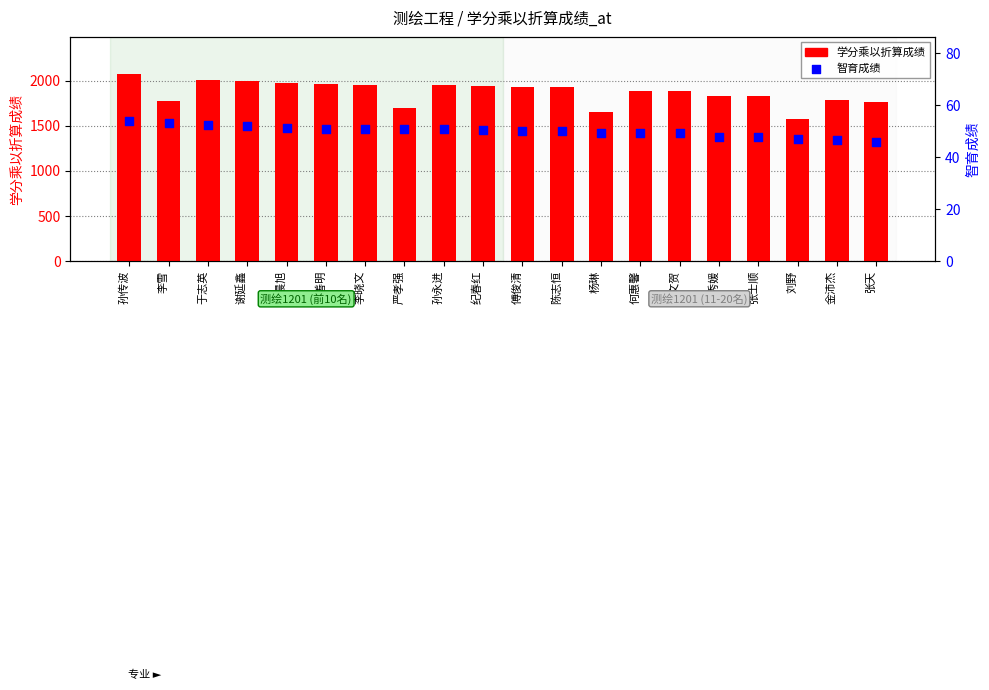

What are all the series names shown in the legend?

学分乘以折算成绩, 智育成绩